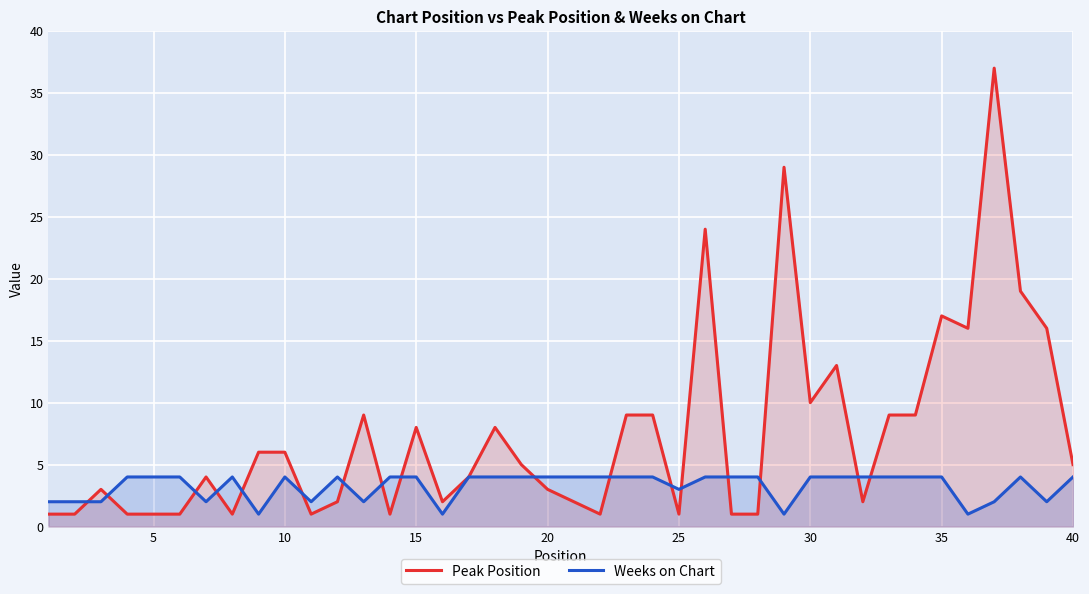

Which series has the widest spread of values?

Peak Position